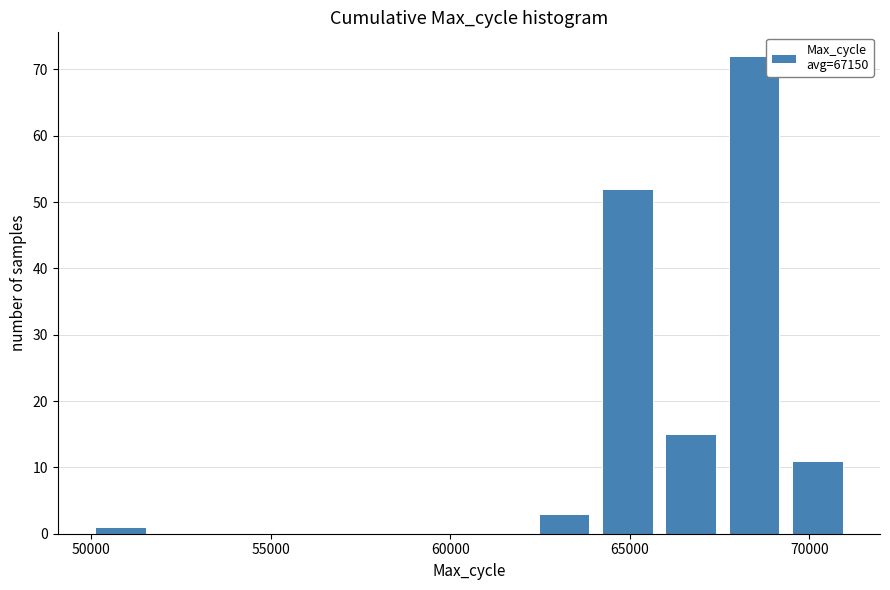

Read against the x-axis, roughly where is the centre of the tallest bar?

68500